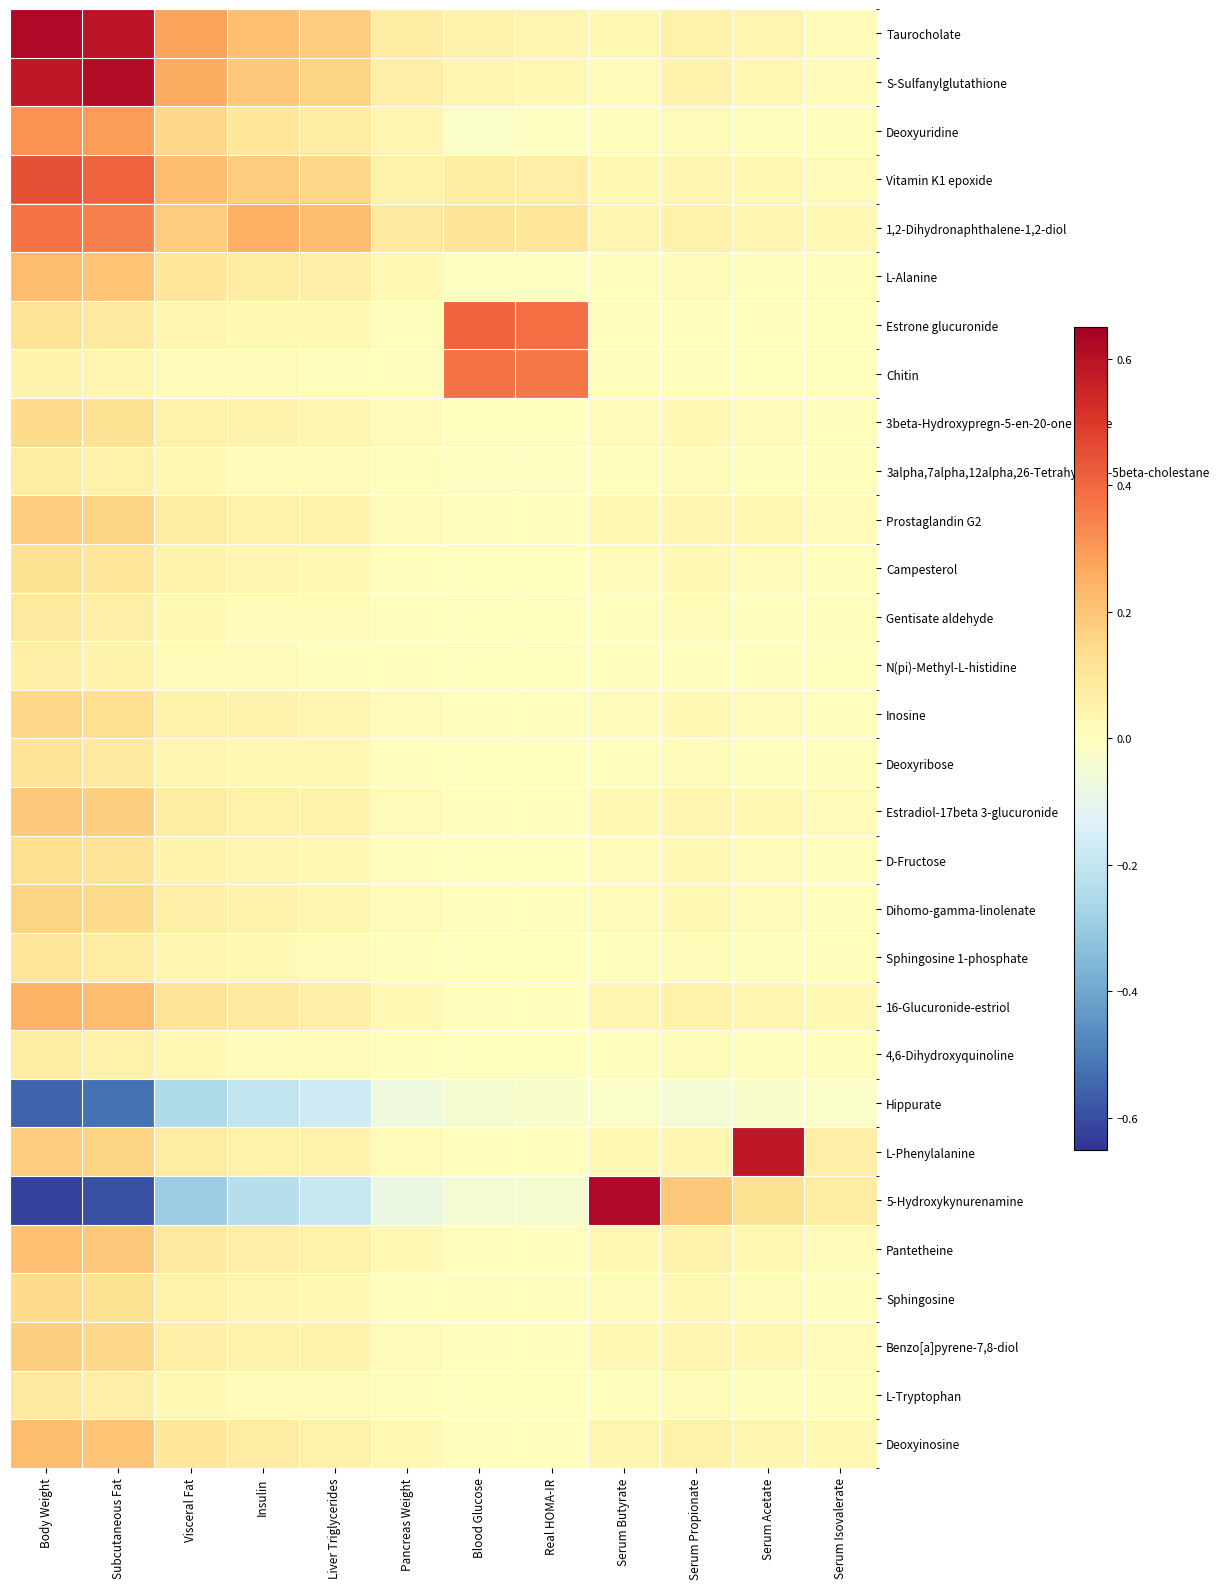

At which category is the sum across all series the highest?

Body Weight